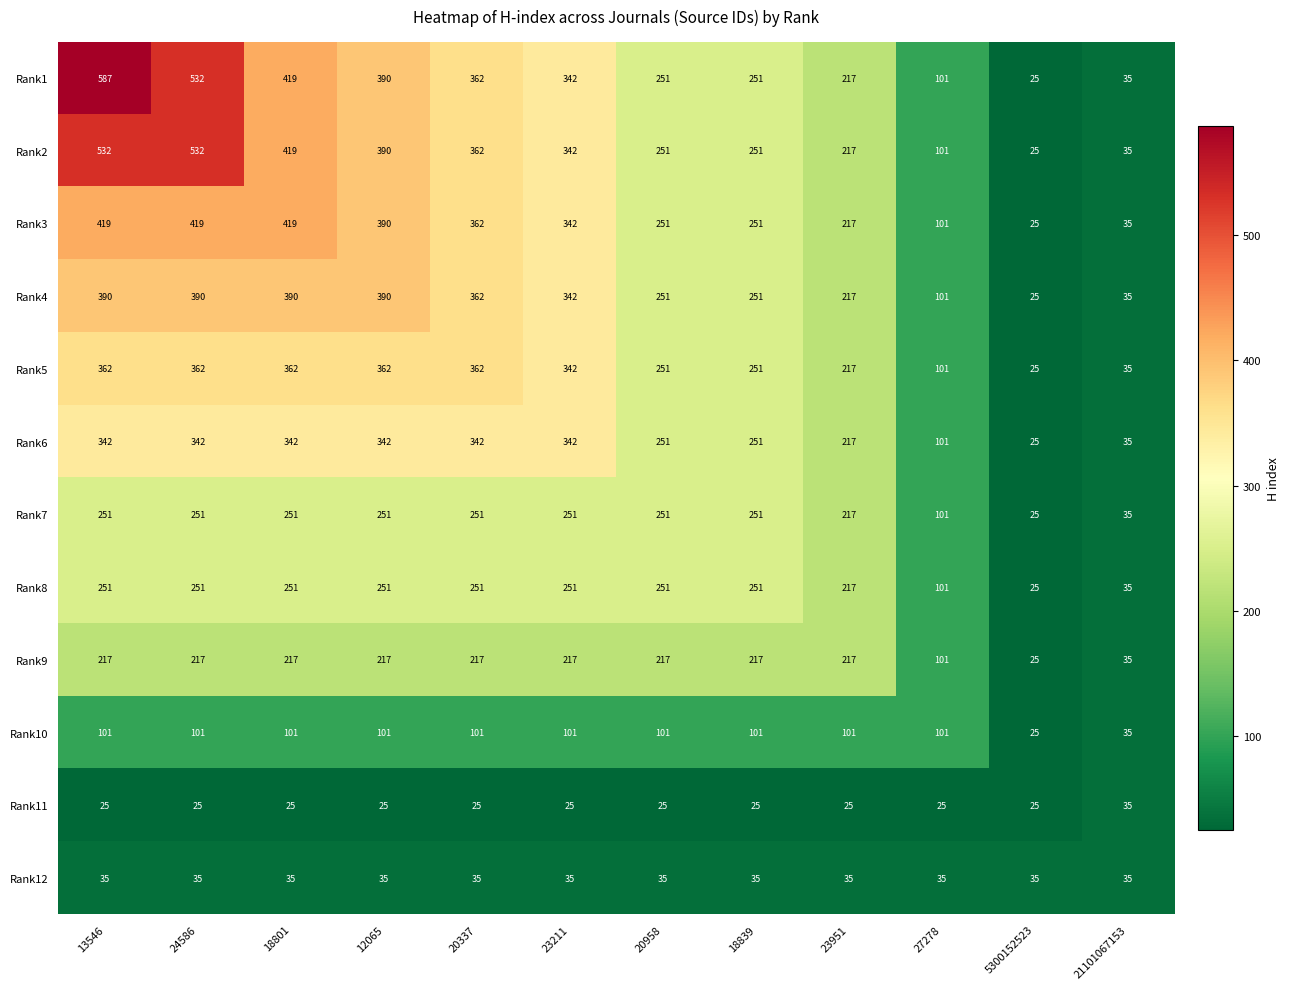

What is the sum of all Rank6 values?

2932